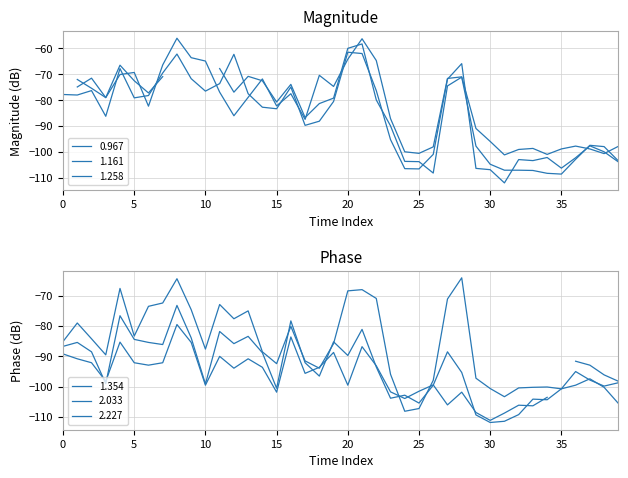

What is the highest value of the 1.258 series?

-61.5